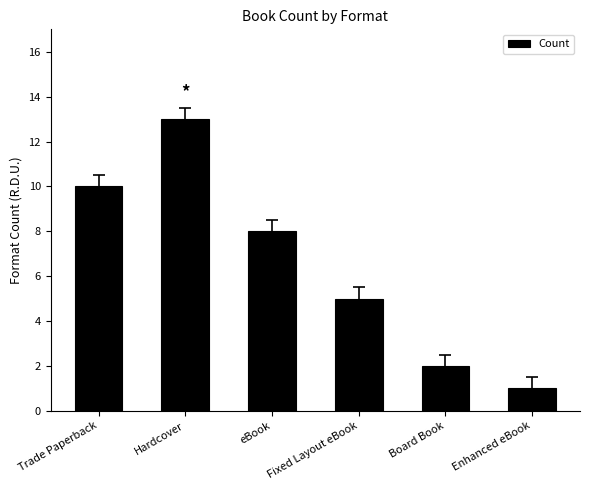

Between Enhanced eBook and eBook, which is larger?

eBook